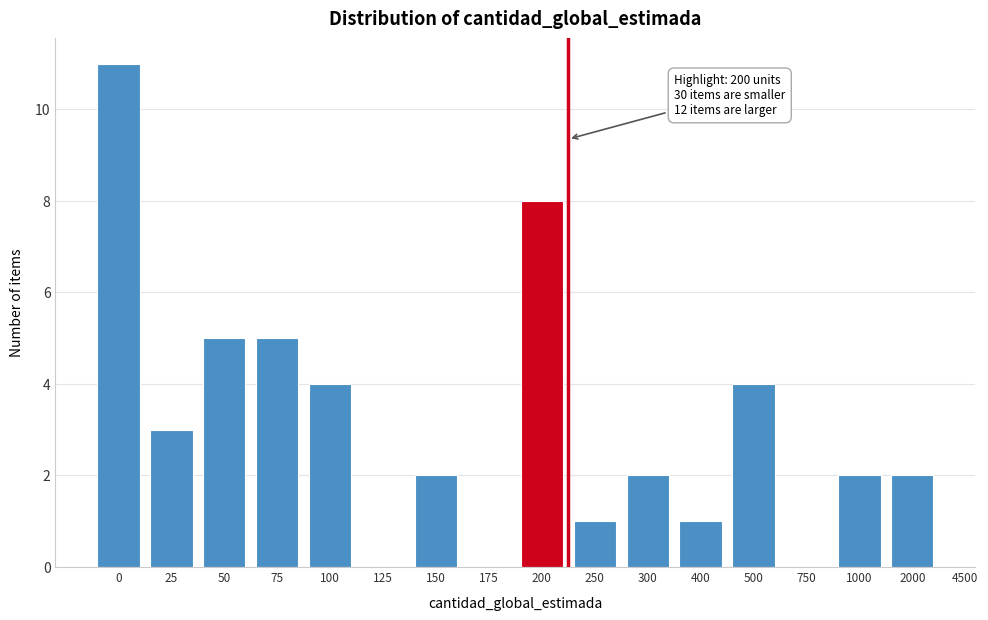

Reading left to right, list all the values displayed in this chart.

0=11	25=3	50=5	75=5	100=4	125=0	150=2	175=0	200=8	250=1	300=2	400=1	500=4	750=0	1000=2	2000=2